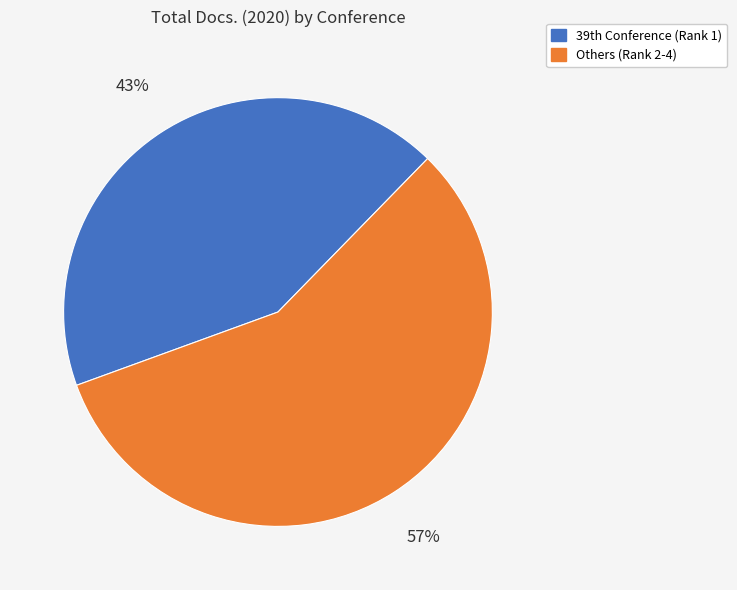

Count the number of slices in the pie.

2